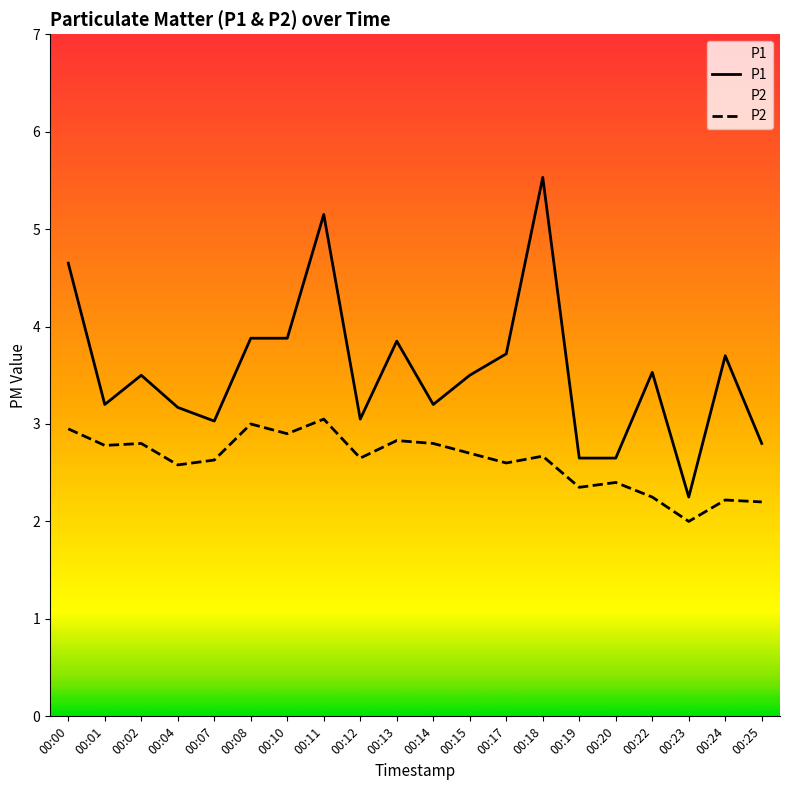

The value of P2 at 00:14 is 2.8. True or false?

True